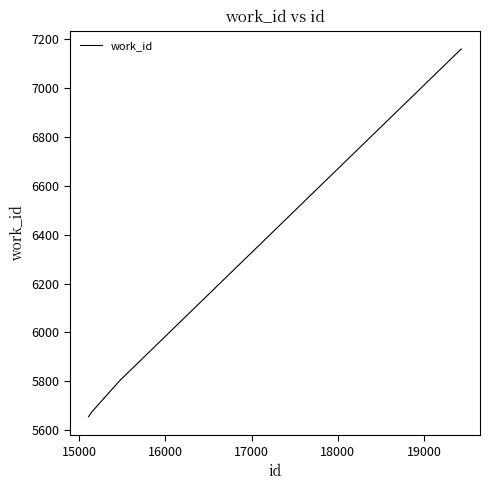

Does the chart have visible grid lines?

No